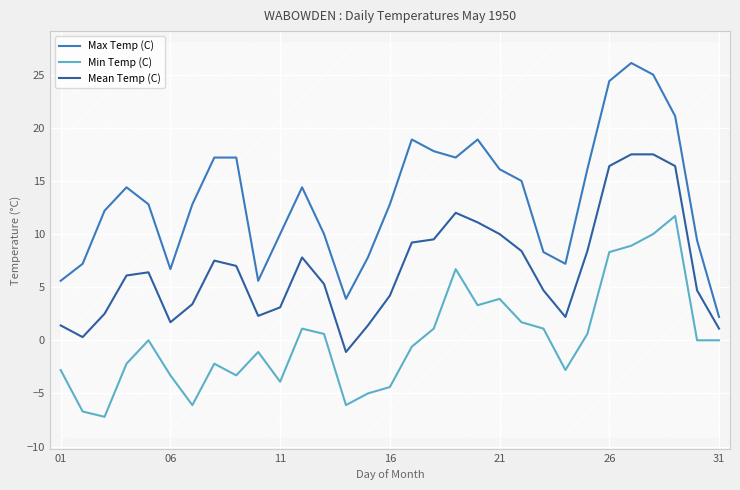

What is the minimum value for Max Temp (C)?

2.2